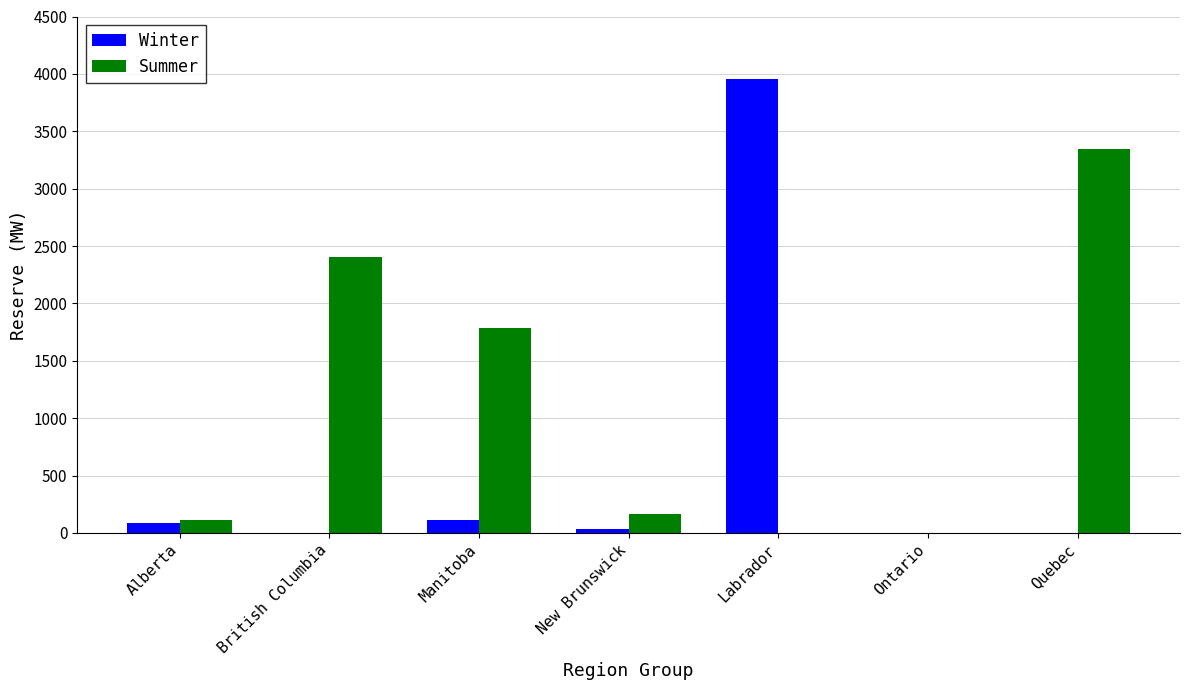

What value does the Winter series have at Manitoba?

109.6